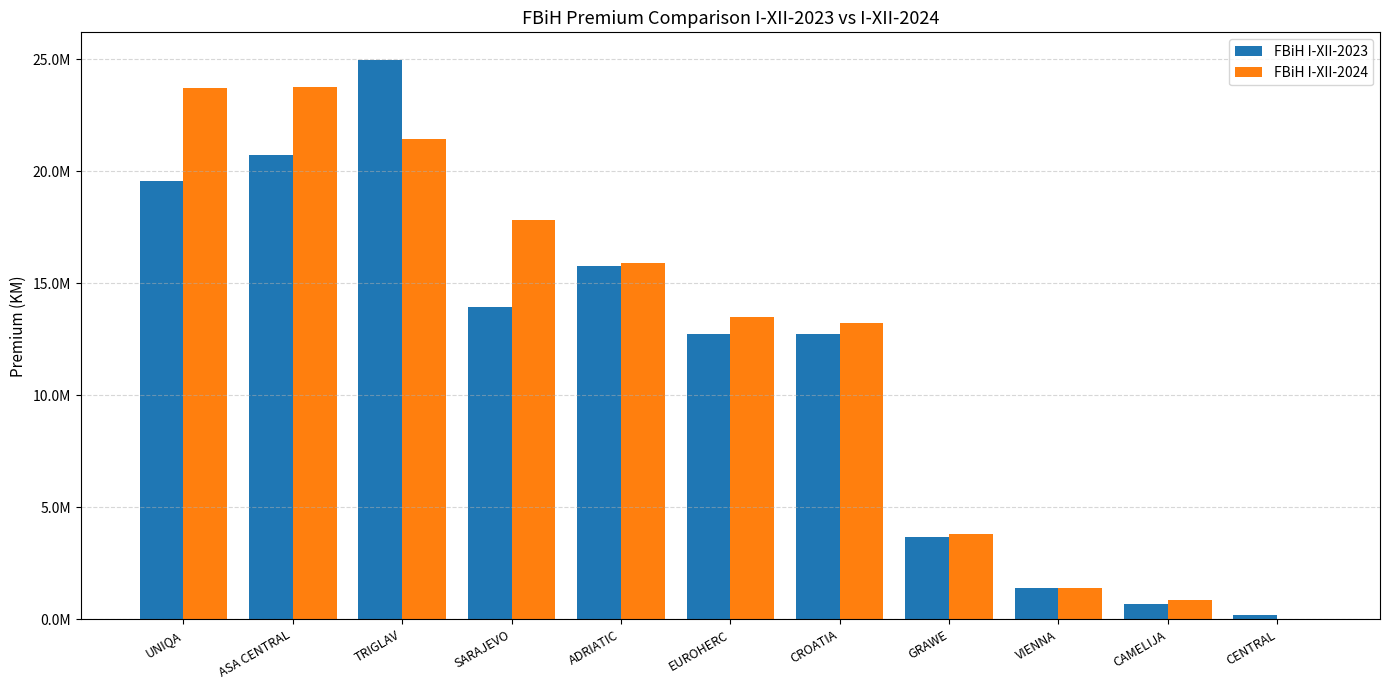

At how many categories does at least one series exceed 22038998?

3